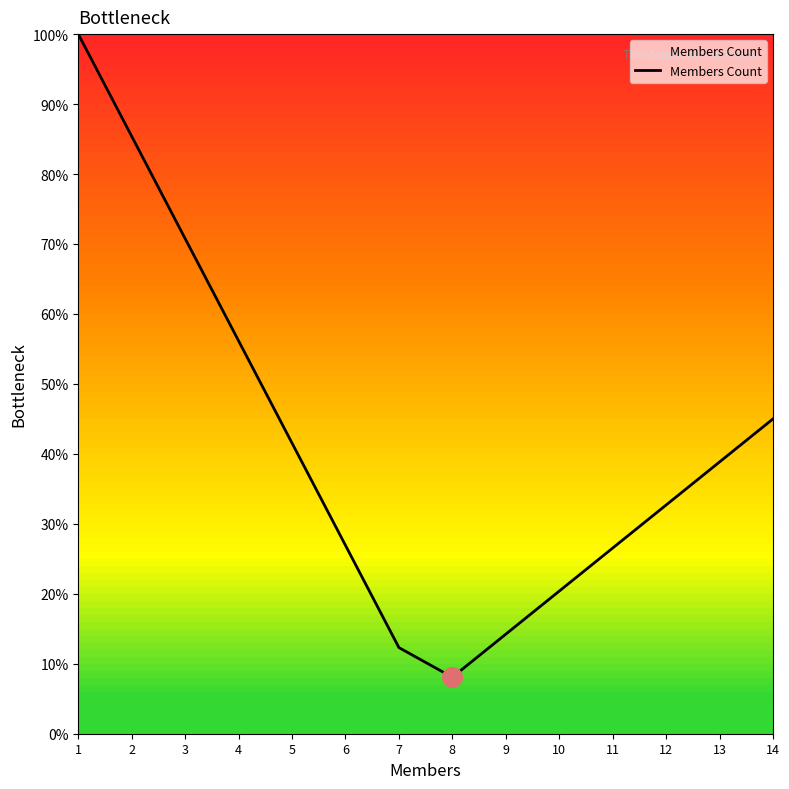

What is the change in value from 7 to 14?

+0.3